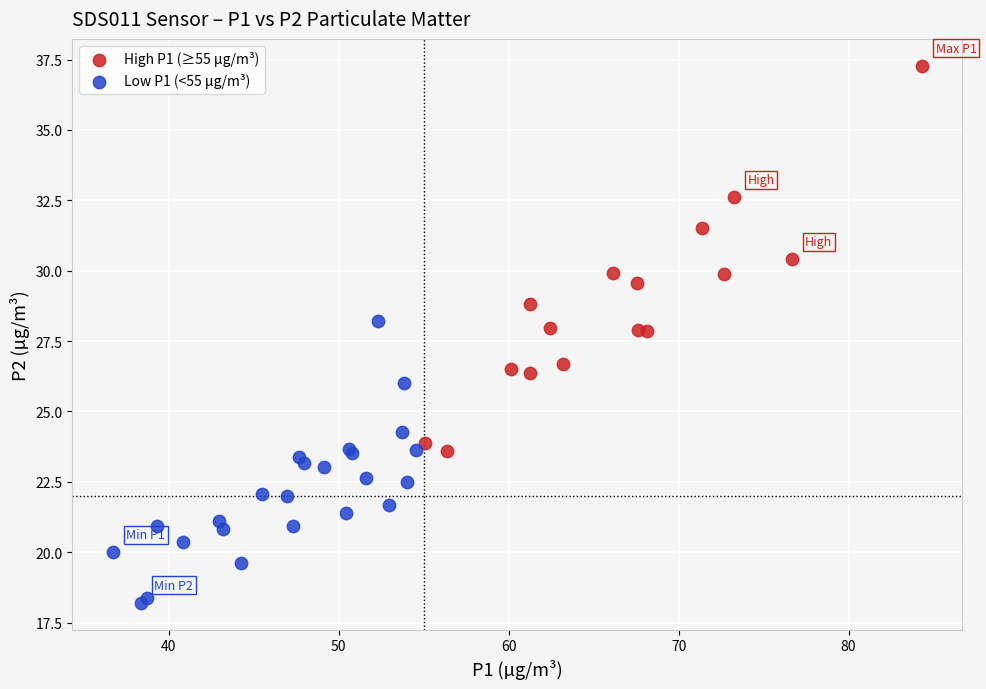

Which series reaches the minimum Y coordinate?

Low P1 (<55 µg/m³)